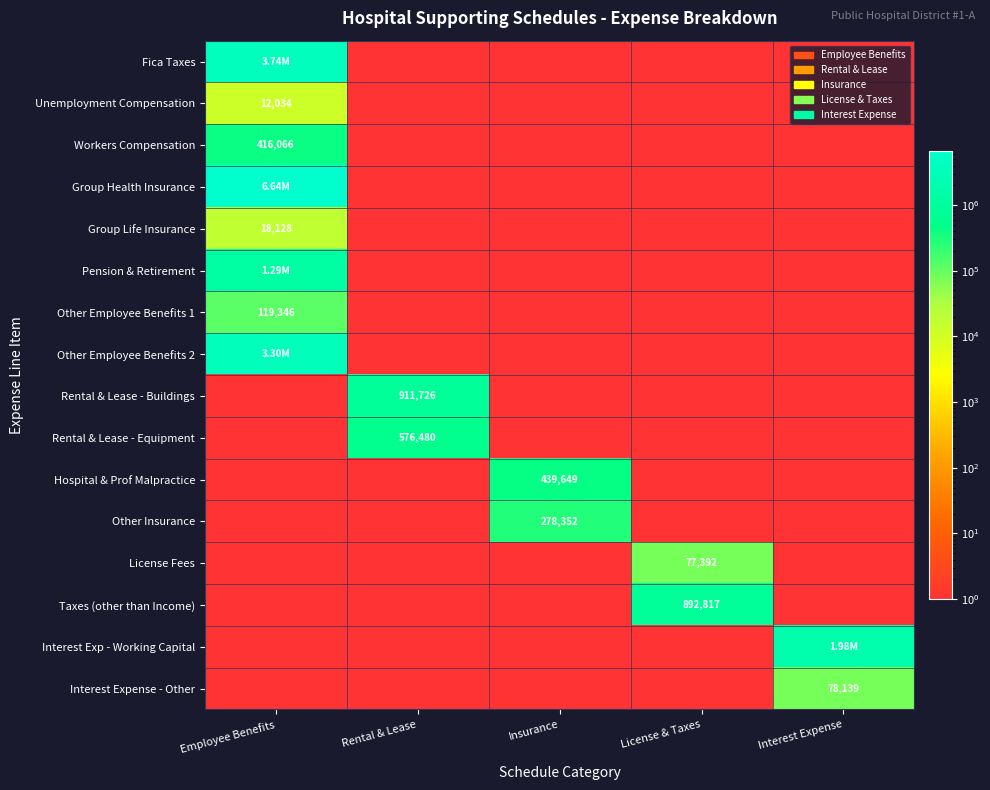

Which series has the largest total across all categories?

Group Health Insurance